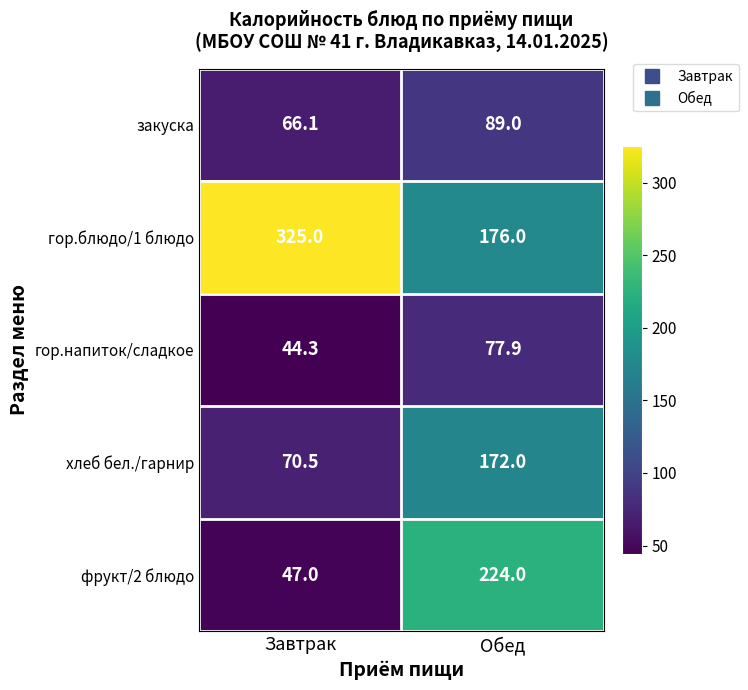

Reading left to right, extract all data points from this chart.

закуска: Завтрак=66.1	Обед=89.0
гор.блюдо/1 блюдо: Завтрак=325.0	Обед=176.0
гор.напиток/сладкое: Завтрак=44.3	Обед=77.9
хлеб бел./гарнир: Завтрак=70.5	Обед=172.0
фрукт/2 блюдо: Завтрак=47.0	Обед=224.0